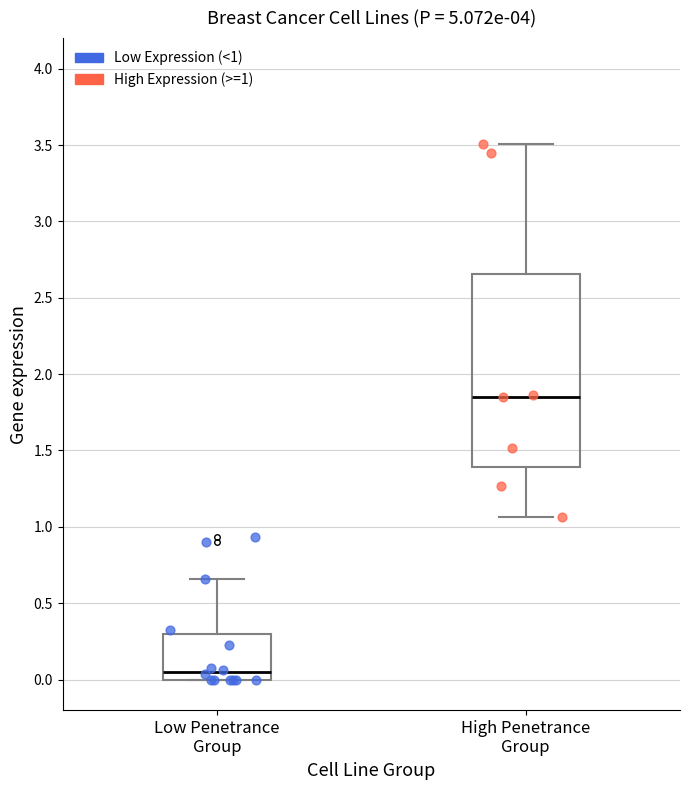

Reading left to right, read every box against the y-axis: the position of its median line, the range the box covers, and the ends of its whiskers. The values are not printed on the chart, so give them approximately, as read against the axis.

Low Penetrance Group: median 0.05, box 0.00 to 0.30, whiskers 0.00 to 0.65
High Penetrance Group: median 1.85, box 1.40 to 2.65, whiskers 1.05 to 3.50